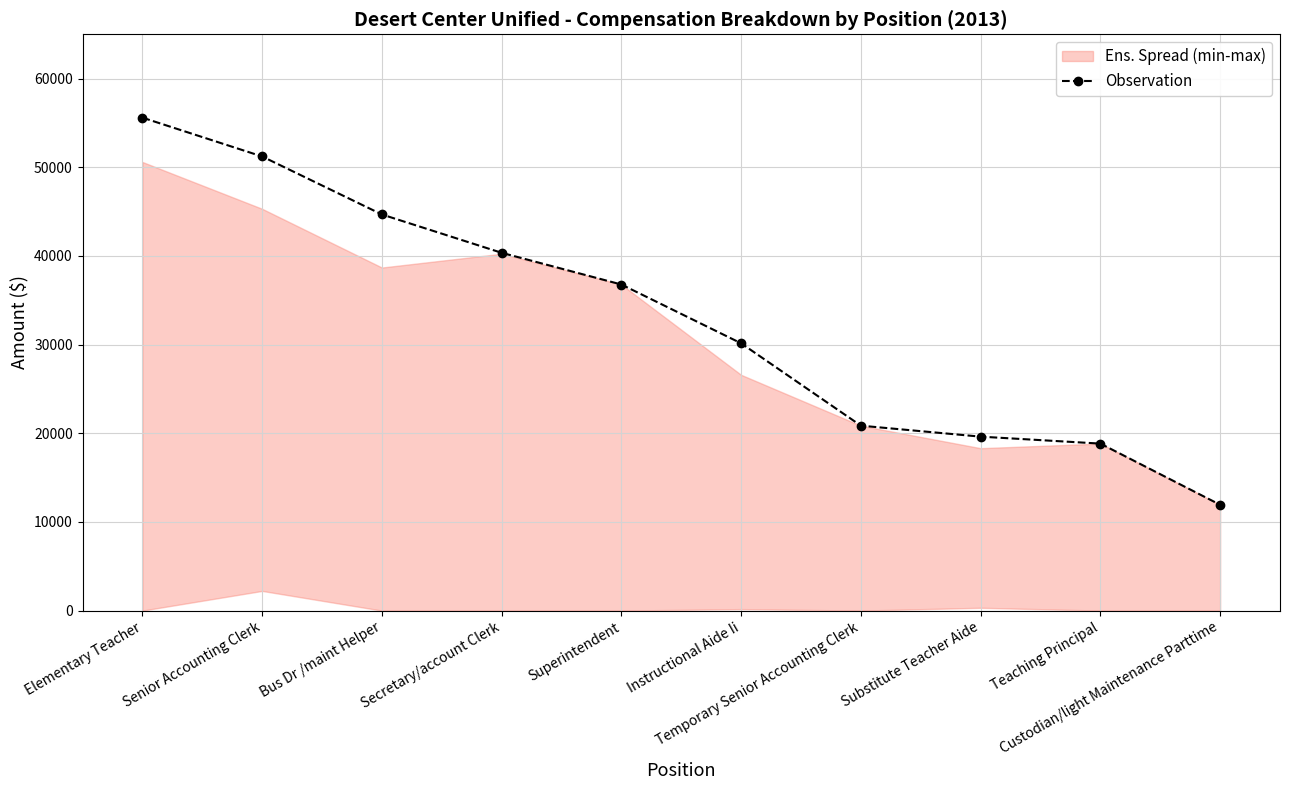

Reading left to right, what are all the values shown in this chart?

55599	51220	44678	40355	36778	30146	20857	19620	18835	11934